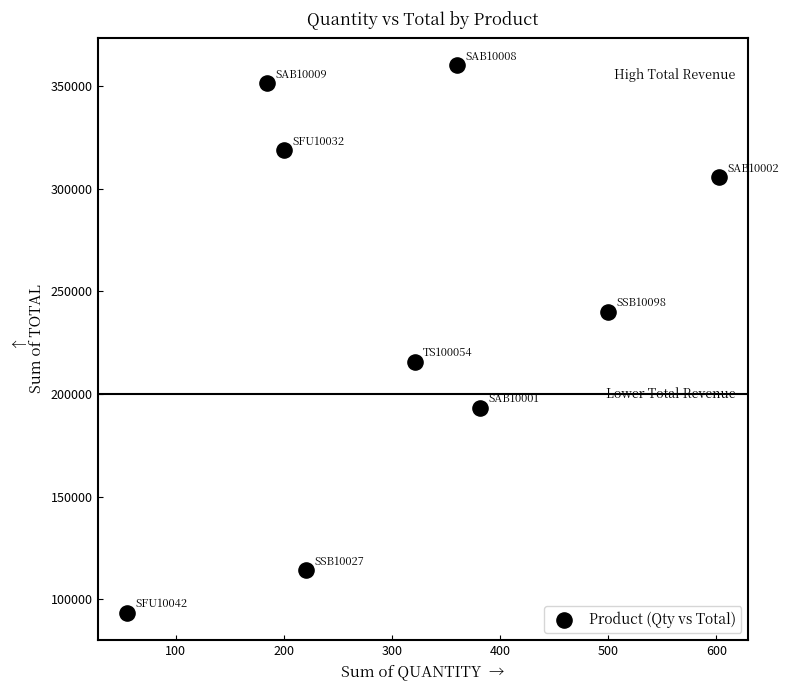

What is the average X value?

313.7